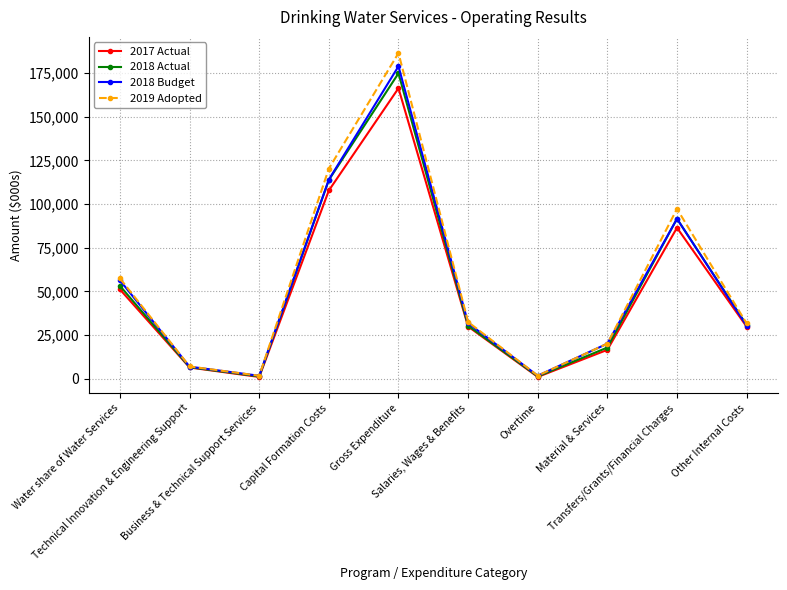

The value of 2018 Budget at Overtime is 1718. True or false?

True